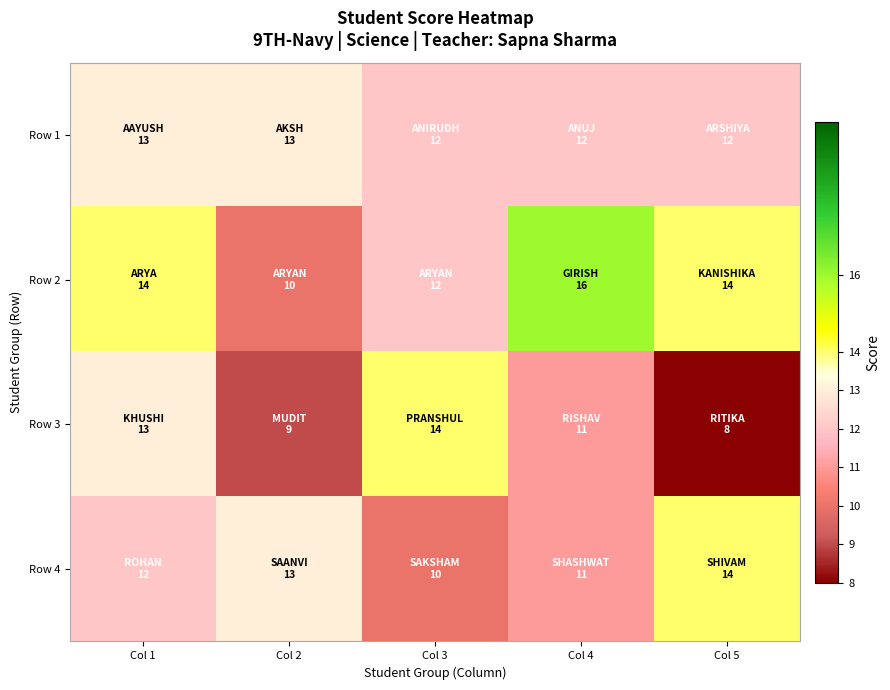

Between Col 1 and Col 4, which is larger?

Col 1